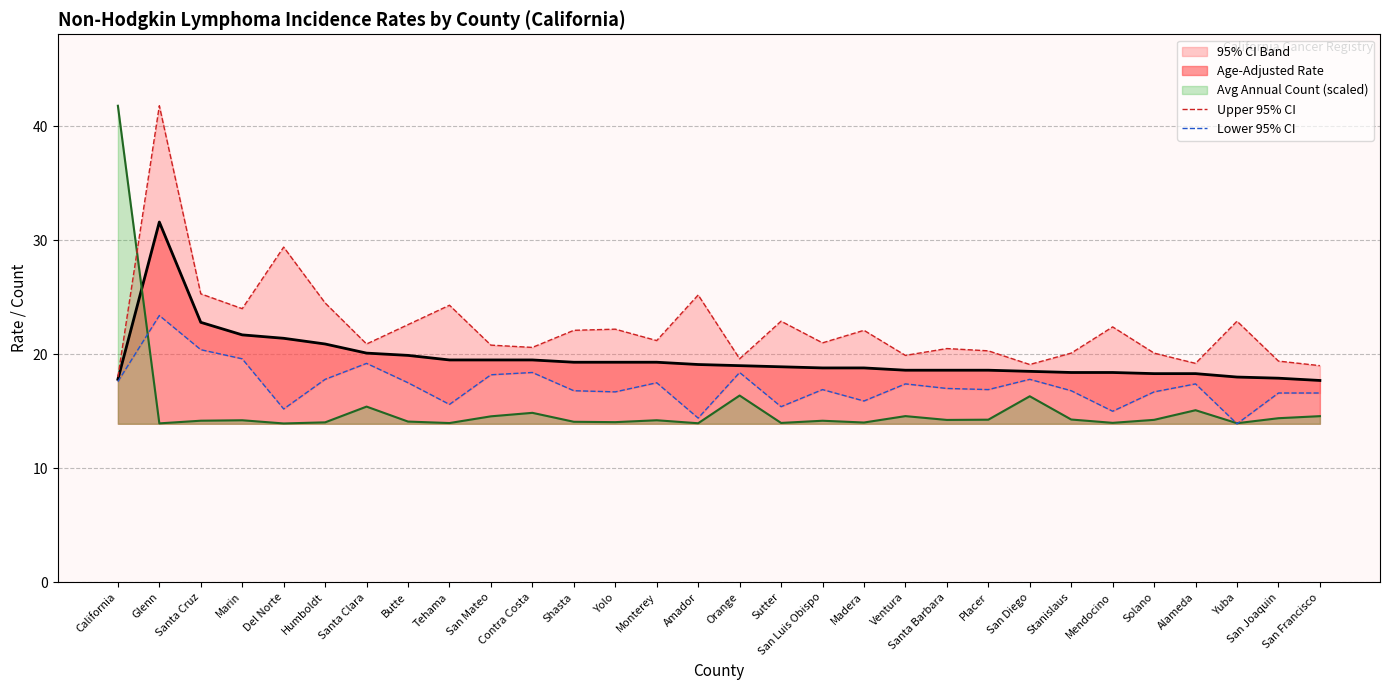

Rank the categories by Lower 95% CI value from highest to lowest.

Glenn, Santa Cruz, Marin, Santa Clara, Contra Costa, Orange, San Mateo, Humboldt, San Diego, California, Butte, Monterey, Ventura, Alameda, Santa Barbara, San Luis Obispo, Placer, Shasta, Stanislaus, Yolo, Solano, San Joaquin, San Francisco, Madera, Tehama, Sutter, Del Norte, Mendocino, Amador, Yuba